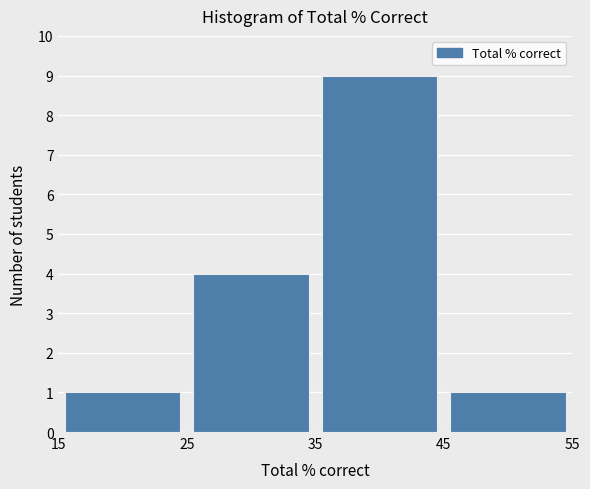

Reading left to right, list every bar in this chart as the range it spans on the x-axis followed by its height. The values are not printed on the chart, so give them approximately, as read against the axis.

15 to 25: 1
25 to 35: 4
35 to 45: 9
45 to 55: 1